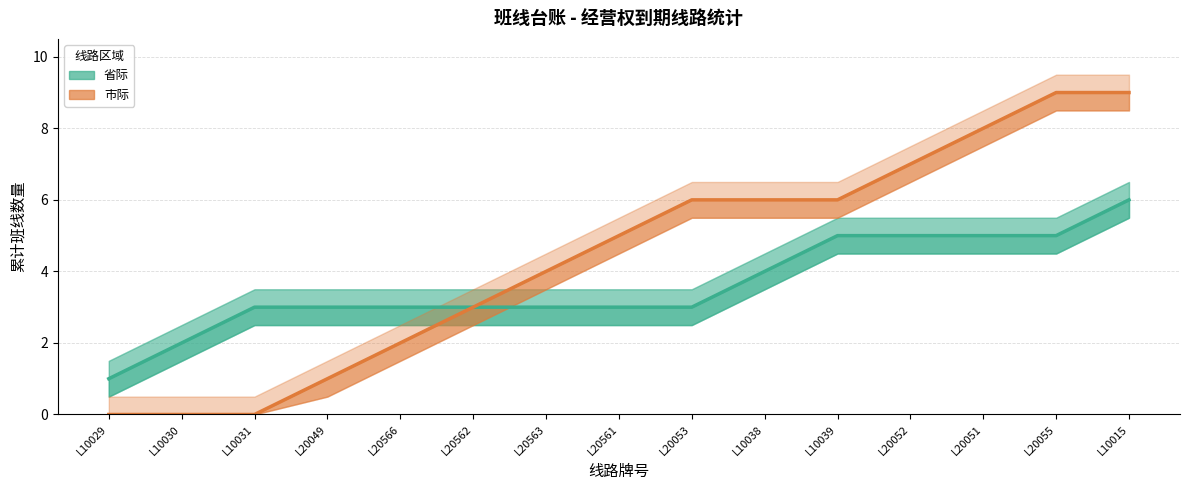

Between L10015 and L20563, which is larger?

L10015